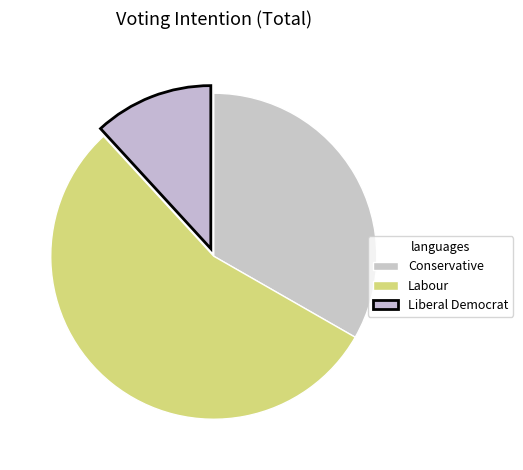

How many segments does this pie chart have?

3